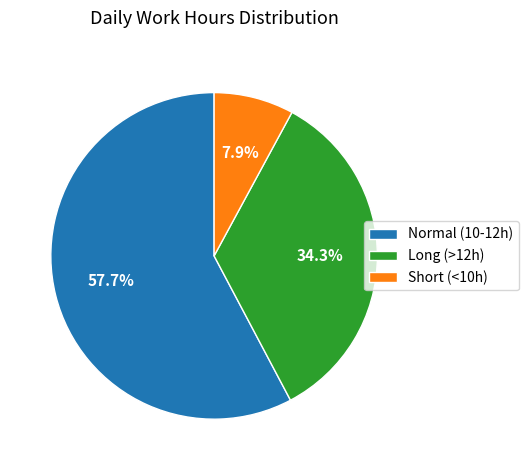

Does Long (>12h) account for over 50% of the chart?

No